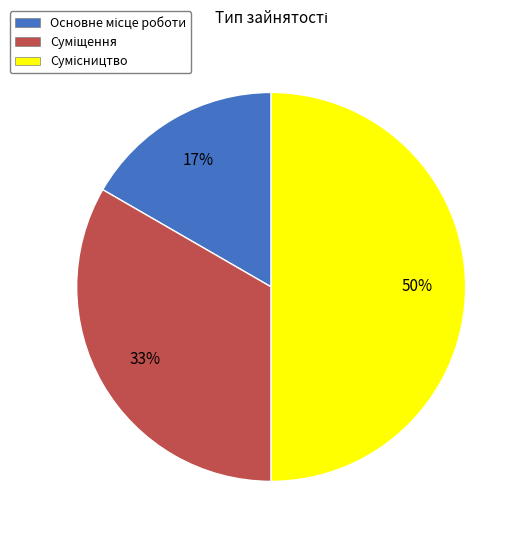

To the nearest percent, what is the average slice percentage?

33%